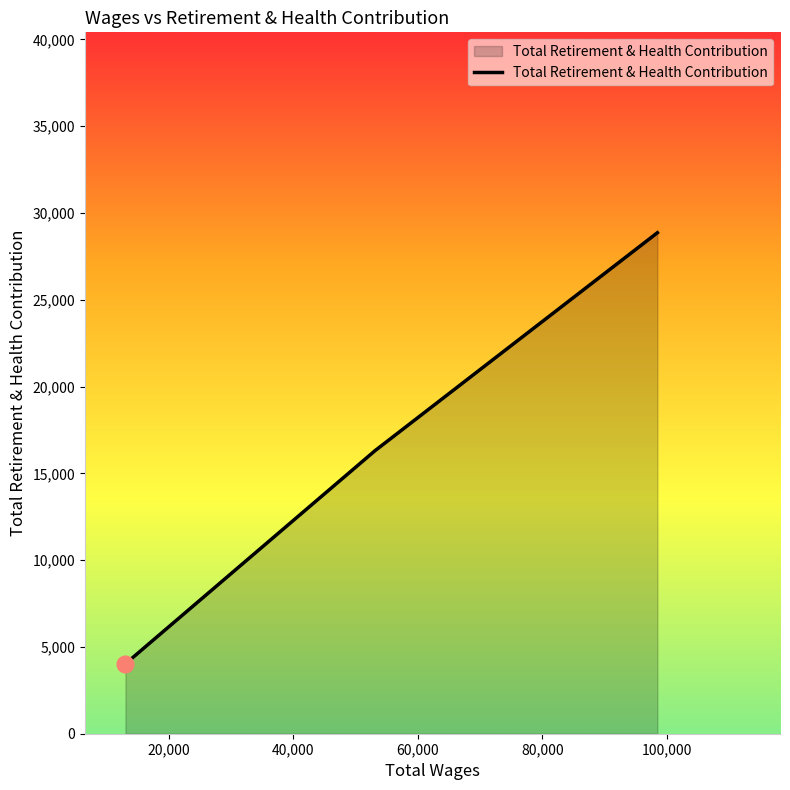

What is the average value?

16400